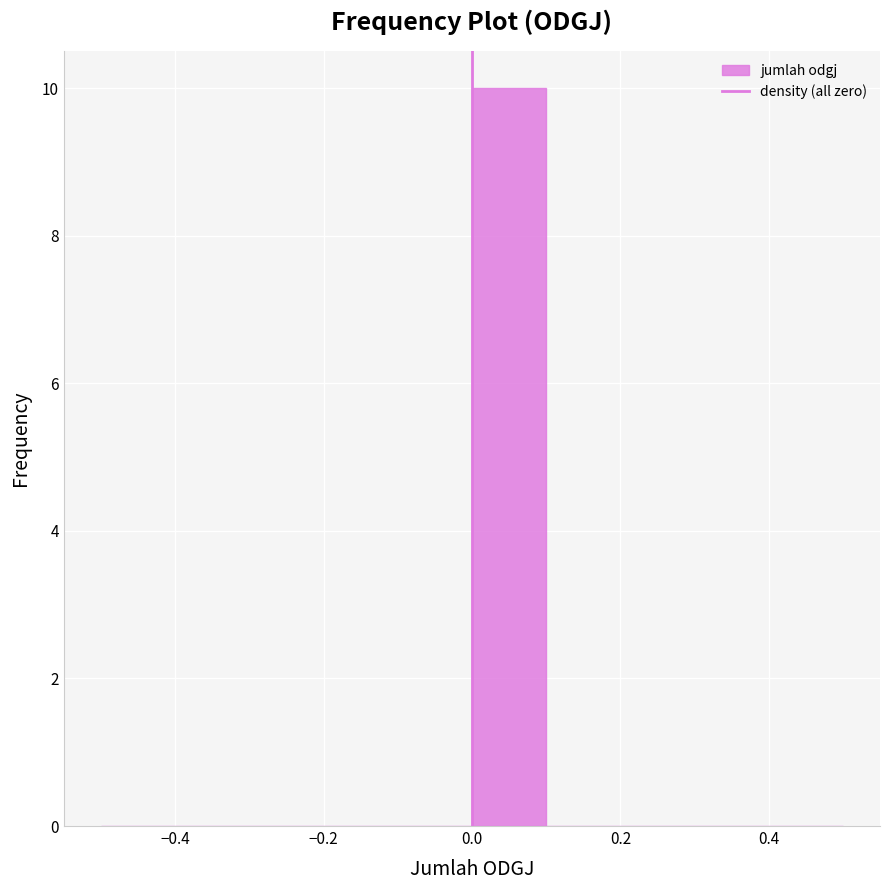

Over which range of the x-axis is the bar tallest?

0.0 to 0.1